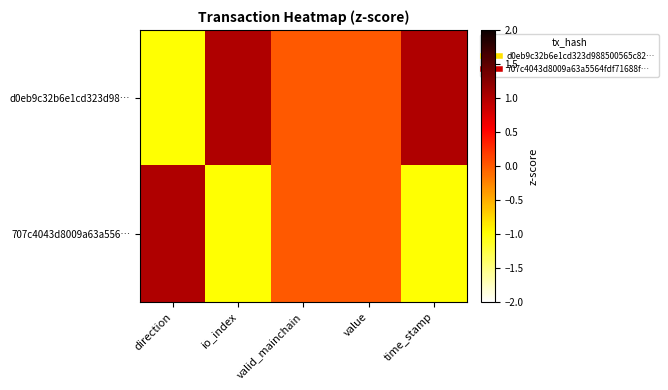

At which category is the sum across all series the highest?

direction